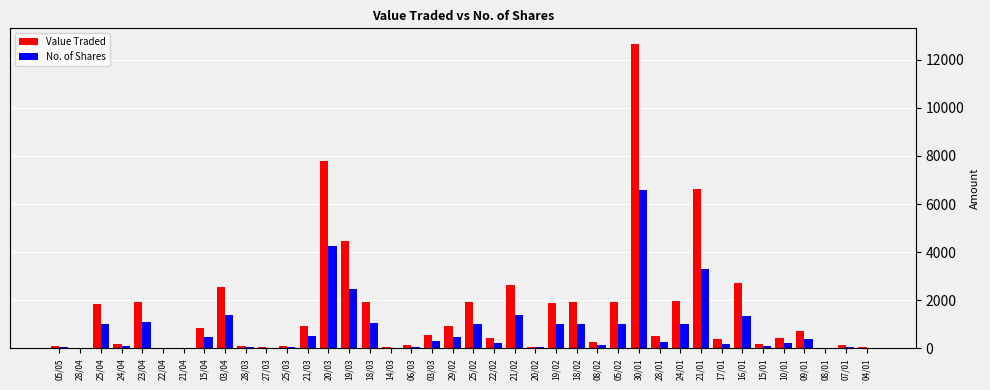

Which series has the largest range (max minus min)?

Value Traded